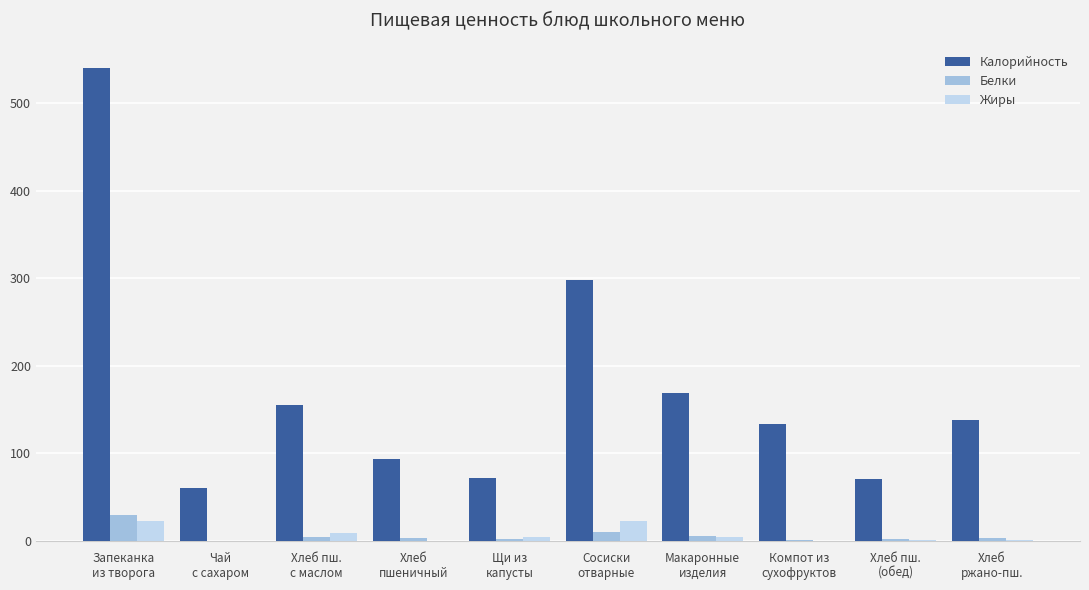

What is the total value across all series at Сосиски
отварные?

331.4